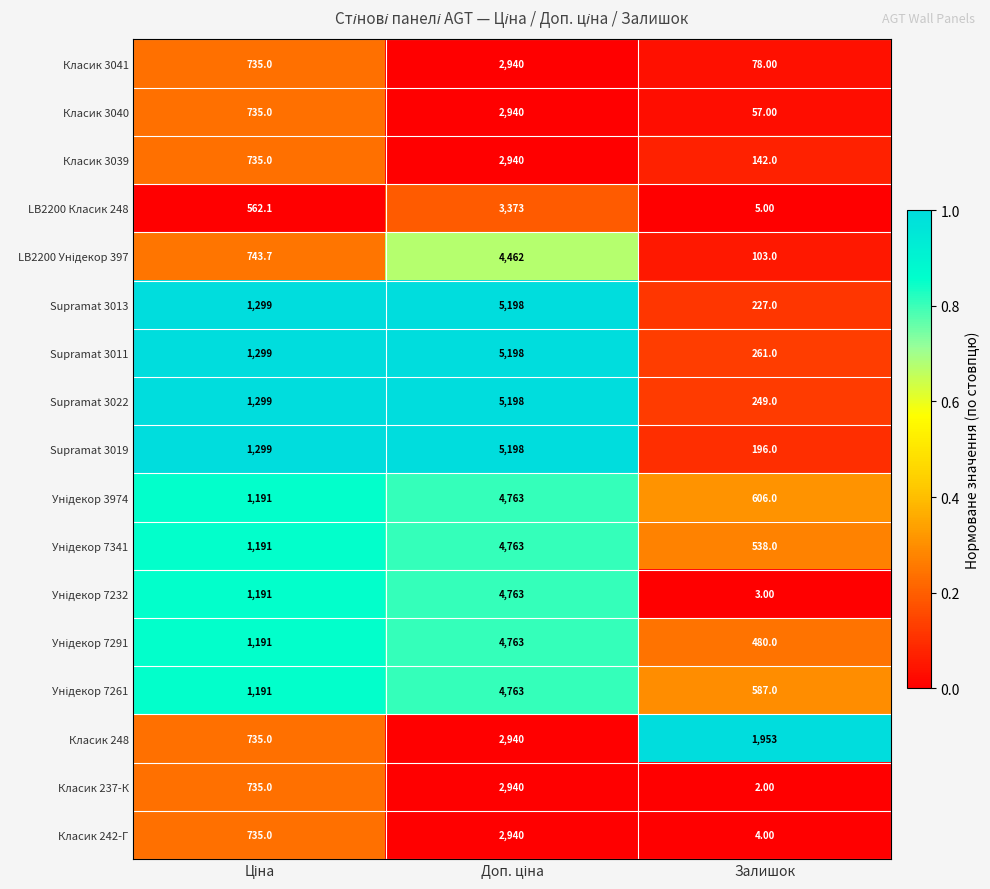

Which series has the widest spread of values?

Supramat 3019